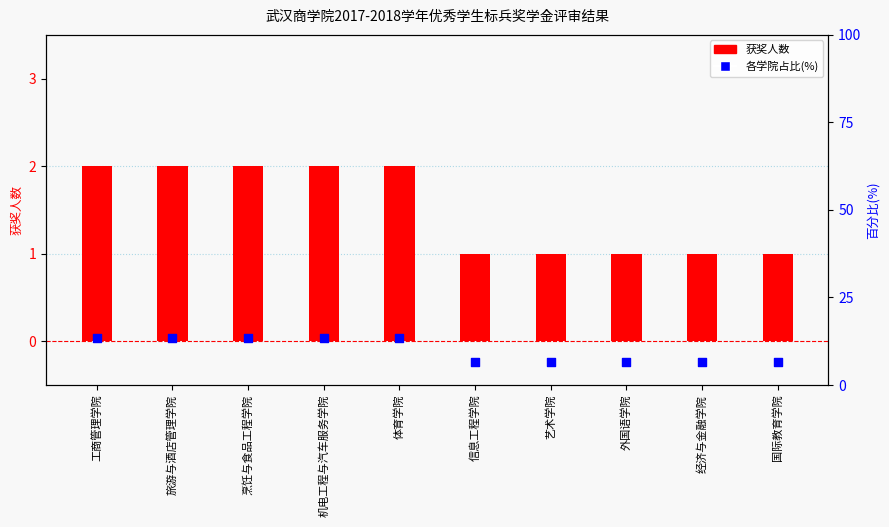

Is the value of 获奖人数 at 外国语学院 greater than the value of 各学院占比(%) at 艺术学院?

No